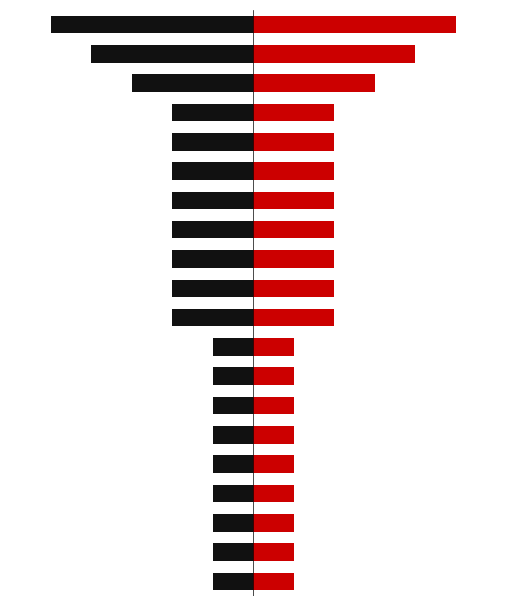

Does the chart contain stacked bars?

No